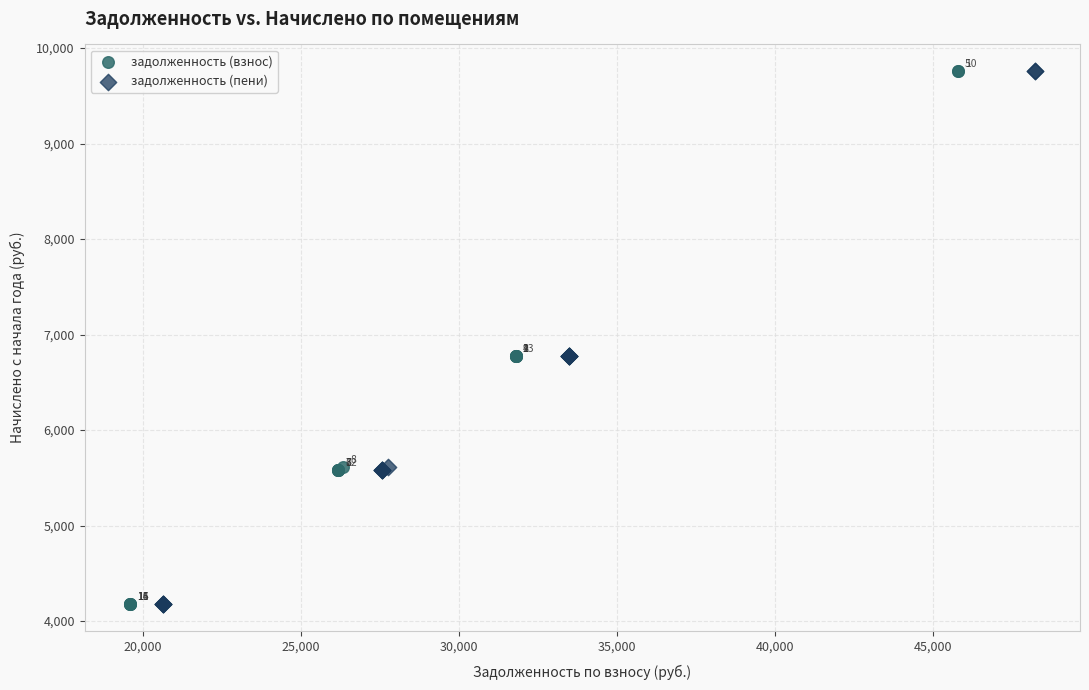

What are all the series names shown in the legend?

задолженность (взнос), задолженность (пени)